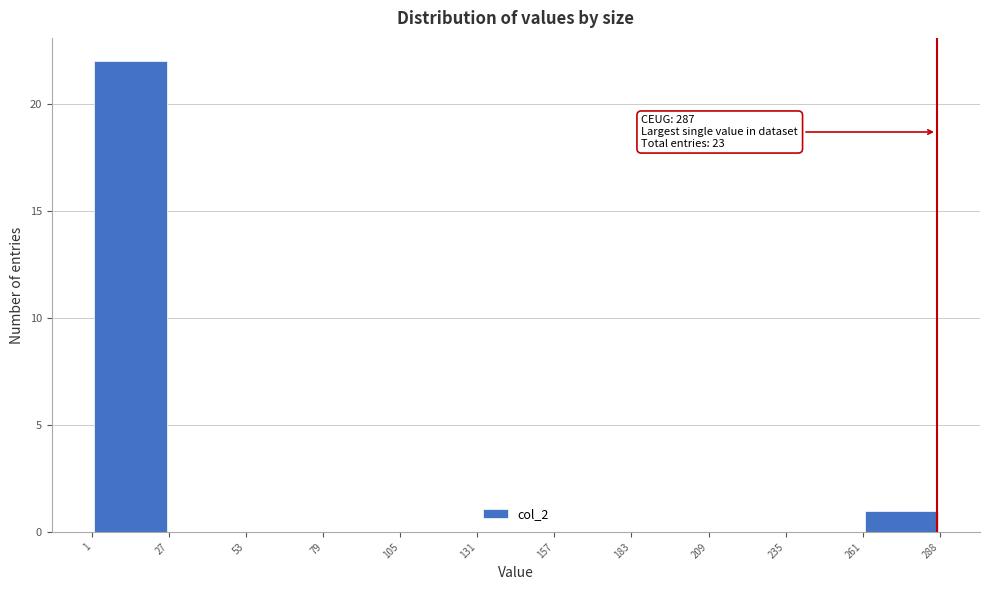

Which range on the x-axis has the tallest bar?

1 to 27